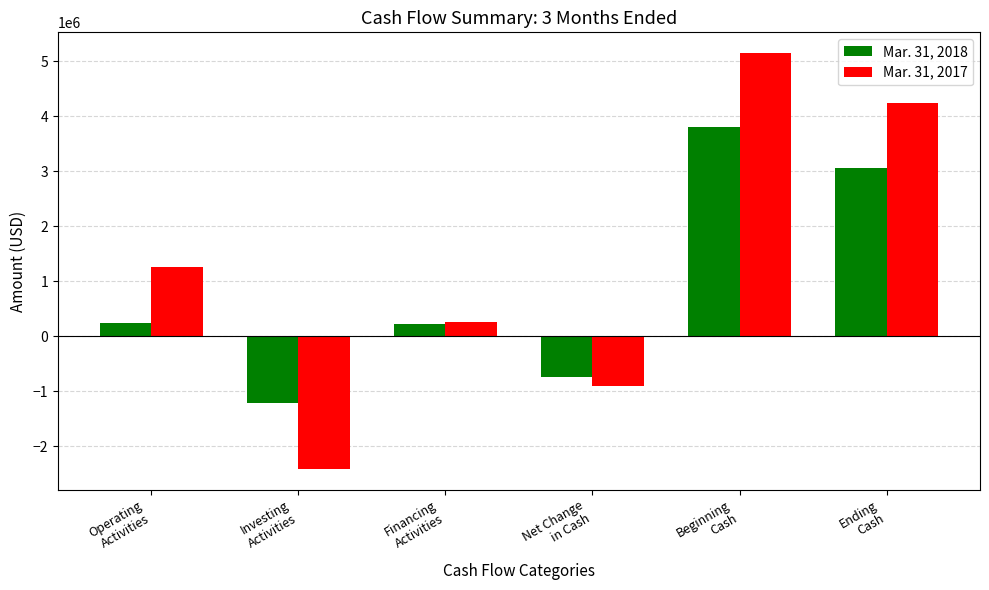

What is the sum of the Mar. 31, 2018 values at Operating
Activities and Net Change
in Cash?

-488679